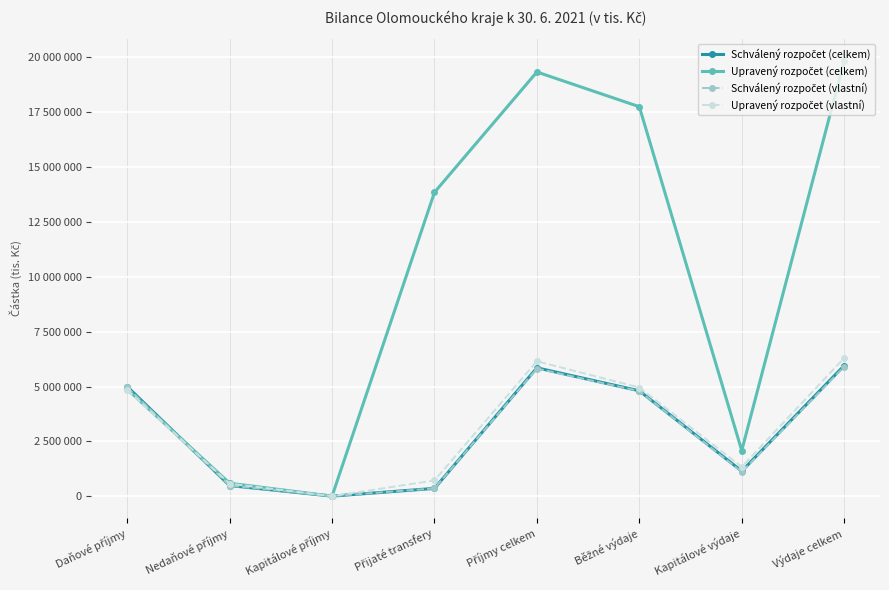

Does the chart have visible grid lines?

Yes